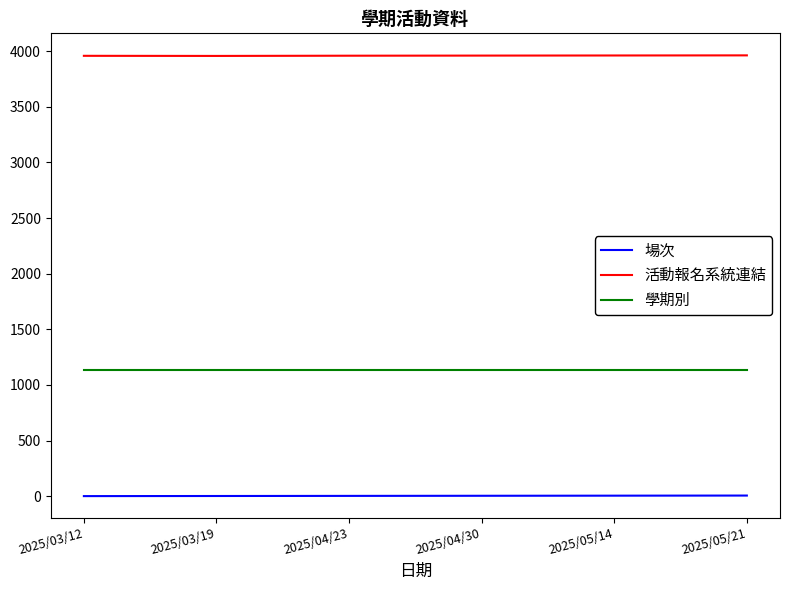

What is the difference between the second highest and minimum values in the 場次 series?

4